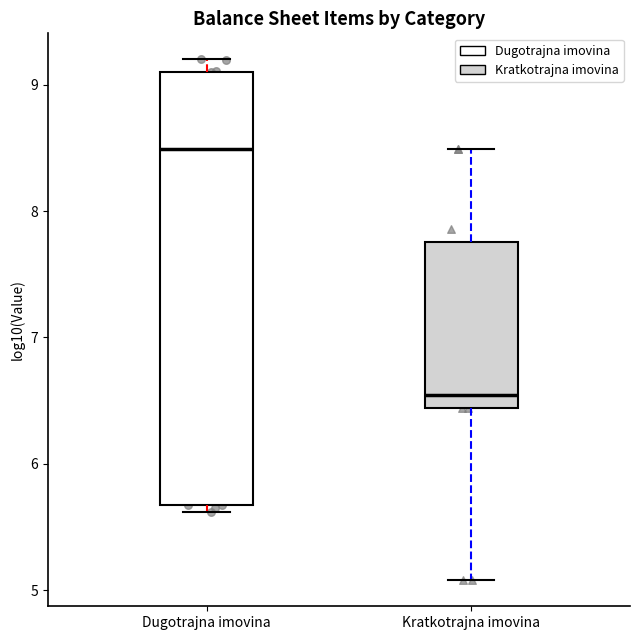

Which box's median line is the lowest?

Kratkotrajna imovina